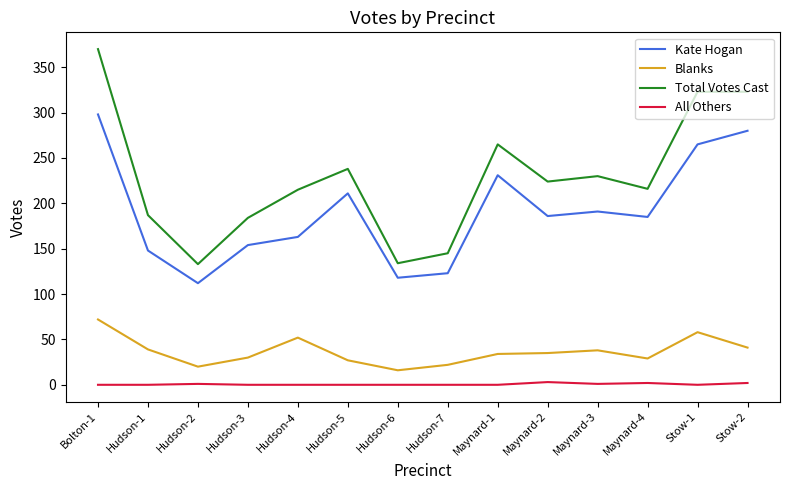

Which series has the largest total across all categories?

Total Votes Cast